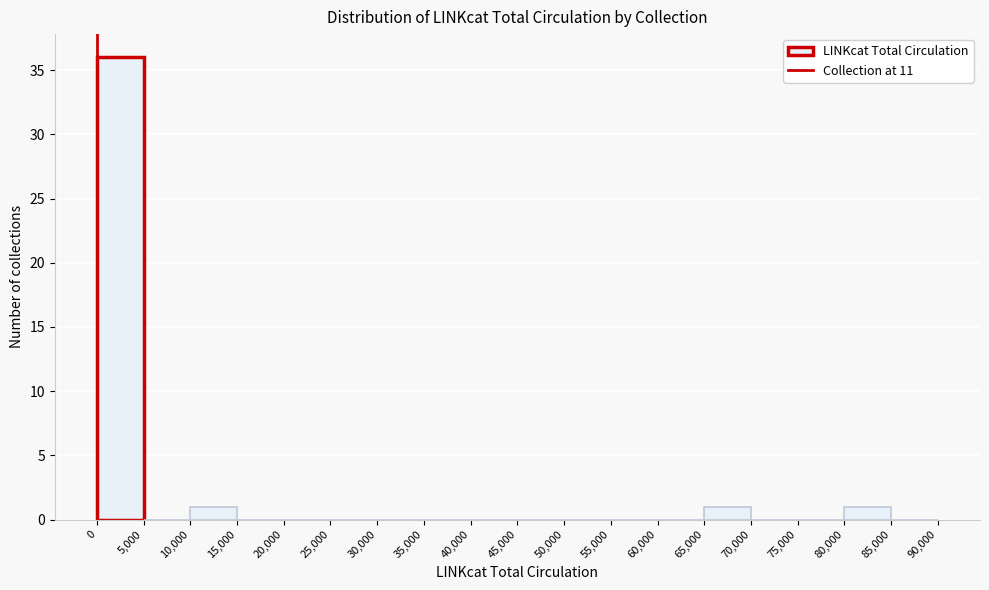

How tall is the bar that spans 65,000 to 70,000 on the x-axis? The values are not printed on the chart, so give them approximately, as read against the axis.

1